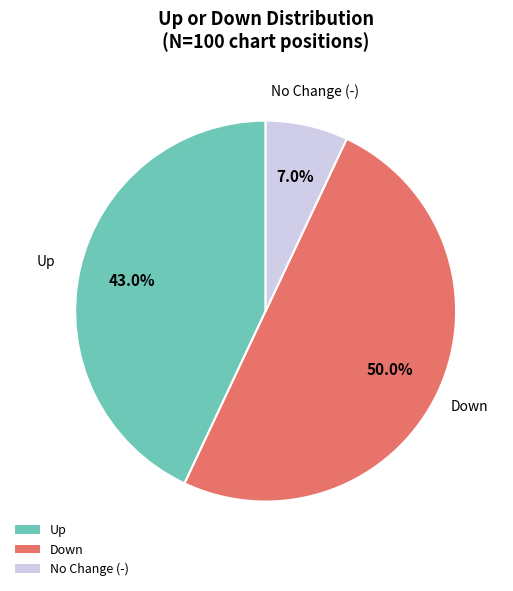

What percentage do No Change (-) and Up together represent?

50.0%